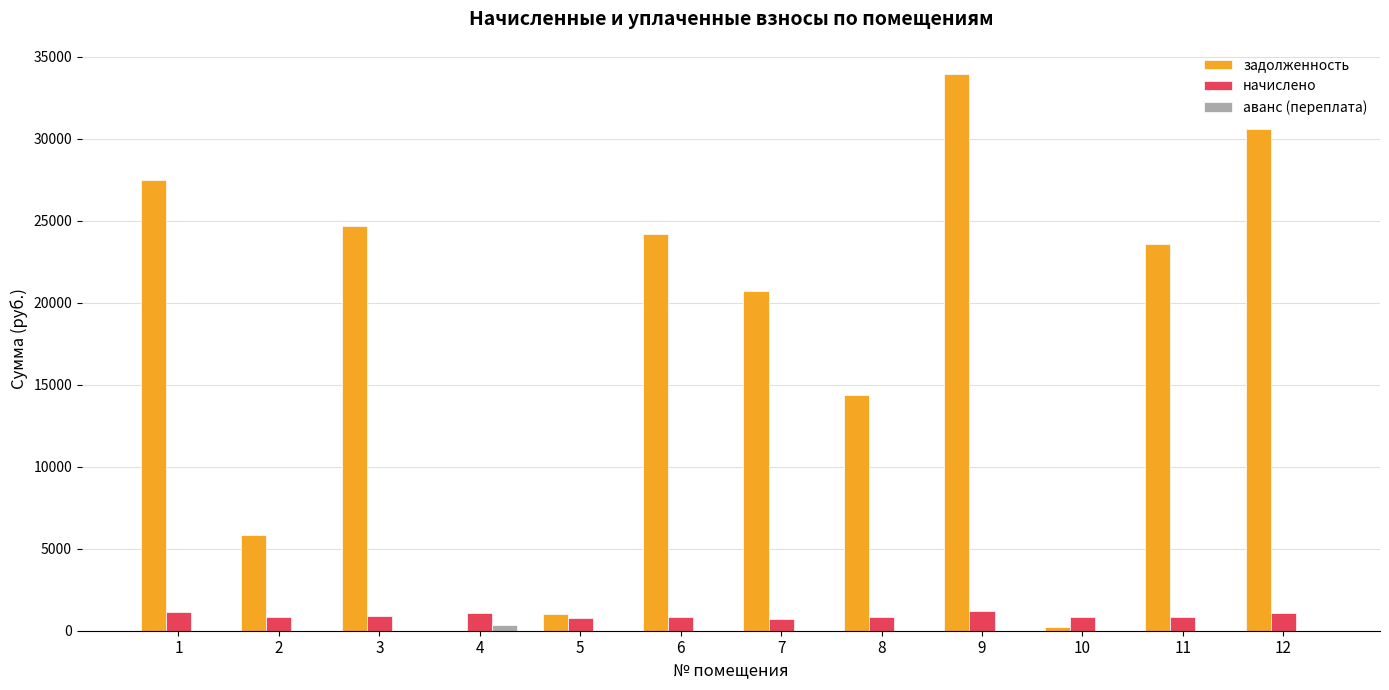

Between 4 and 9, which series saw the biggest shift?

задолженность